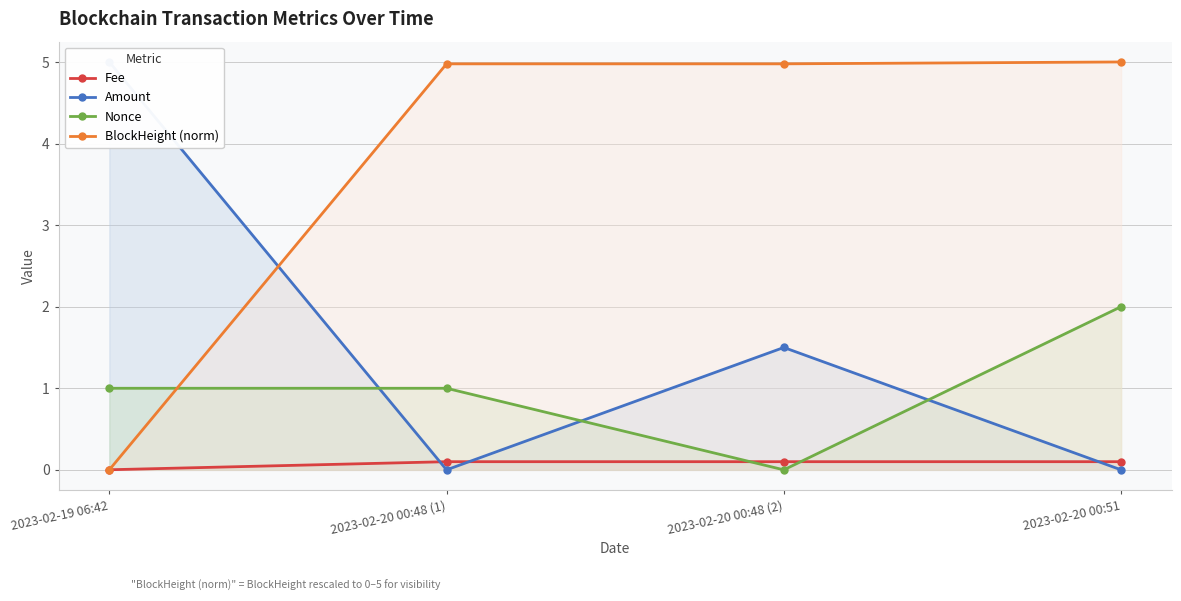

Rank the series by their maximum value, from highest to lowest.

Amount, BlockHeight (norm), Nonce, Fee